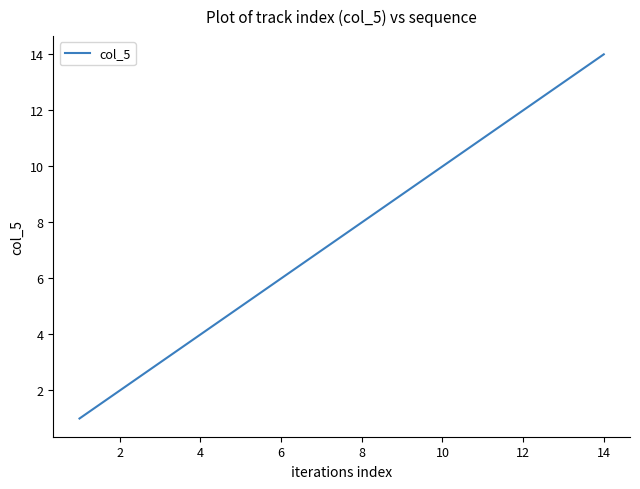

What is the difference between the maximum and minimum values?

13